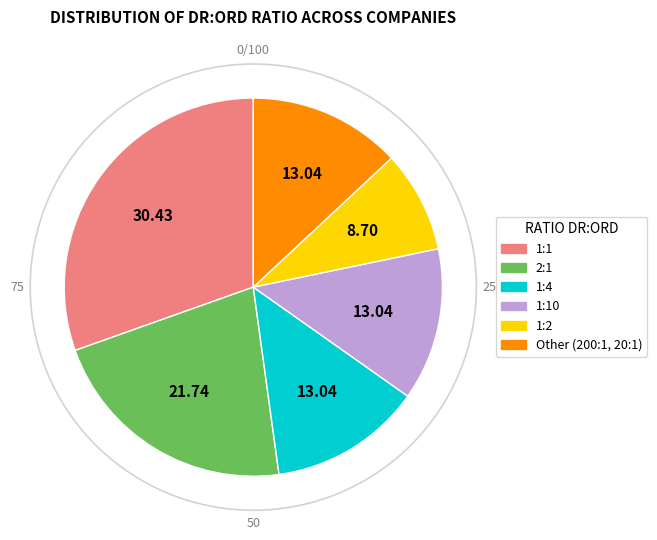

Is there a majority slice in this chart?

No